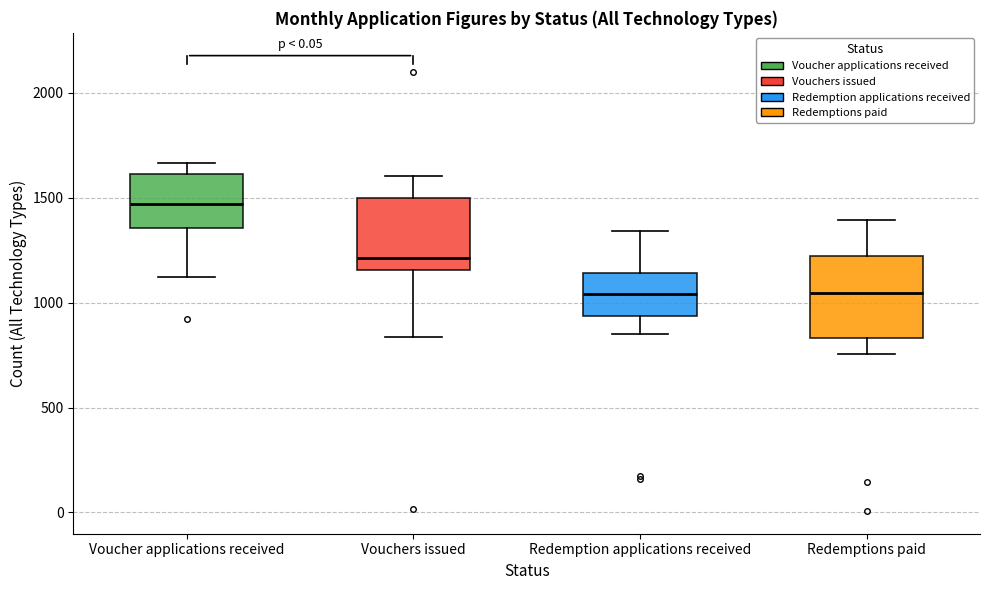

Reading left to right, transcribe this box plot: for each box, give where its median line is, the range the box spans, and where its two whiskers end, as read against the y-axis. The values are not printed on the chart, so give them approximately, as read against the axis.

Voucher applications received: median 1450, box 1350 to 1600, whiskers 1100 to 1650
Vouchers issued: median 1200, box 1150 to 1500, whiskers 850 to 1600
Redemption applications received: median 1050, box 950 to 1150, whiskers 850 to 1350
Redemptions paid: median 1050, box 850 to 1200, whiskers 750 to 1400